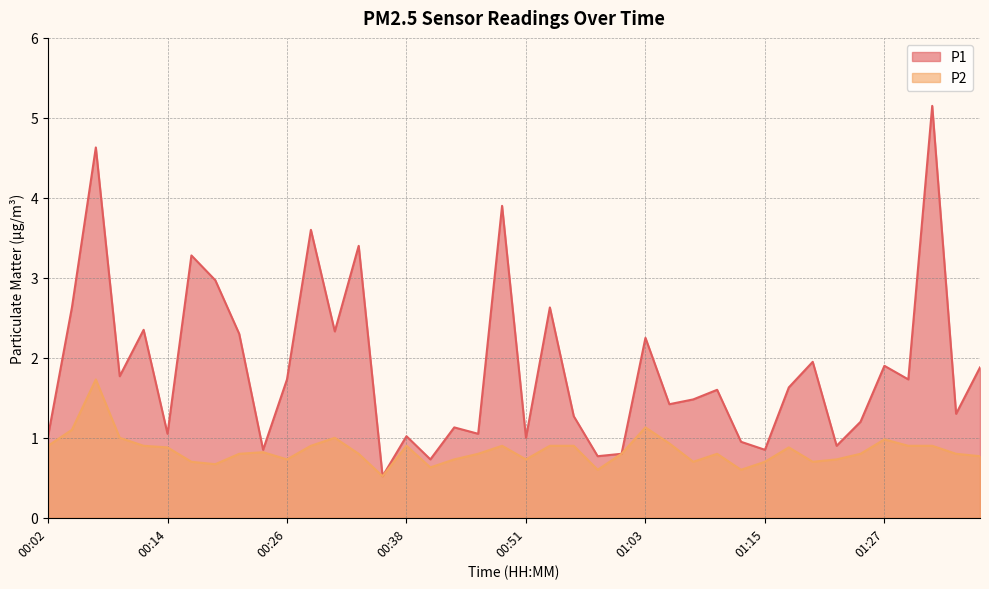

What is the approximate value of P1 at 00:58?

0.8